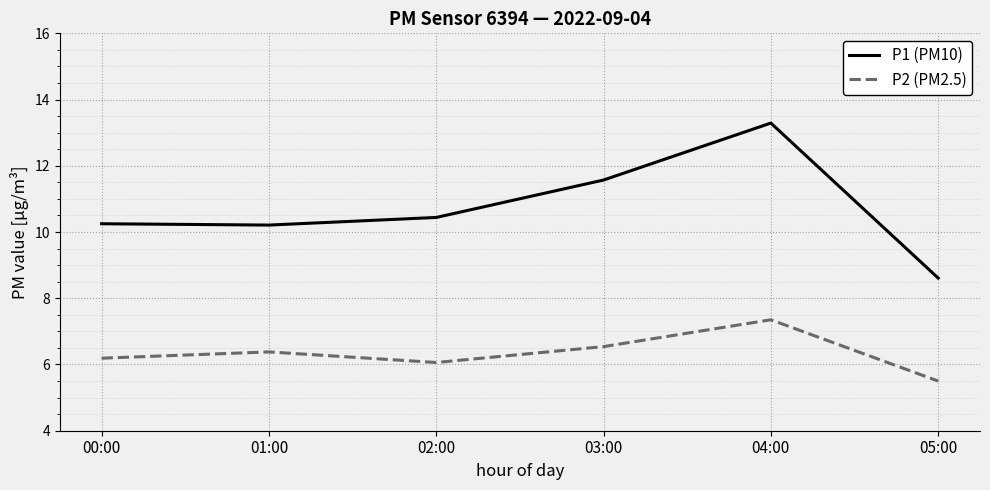

Where does the P1 (PM10) series first go above 10?

00:00